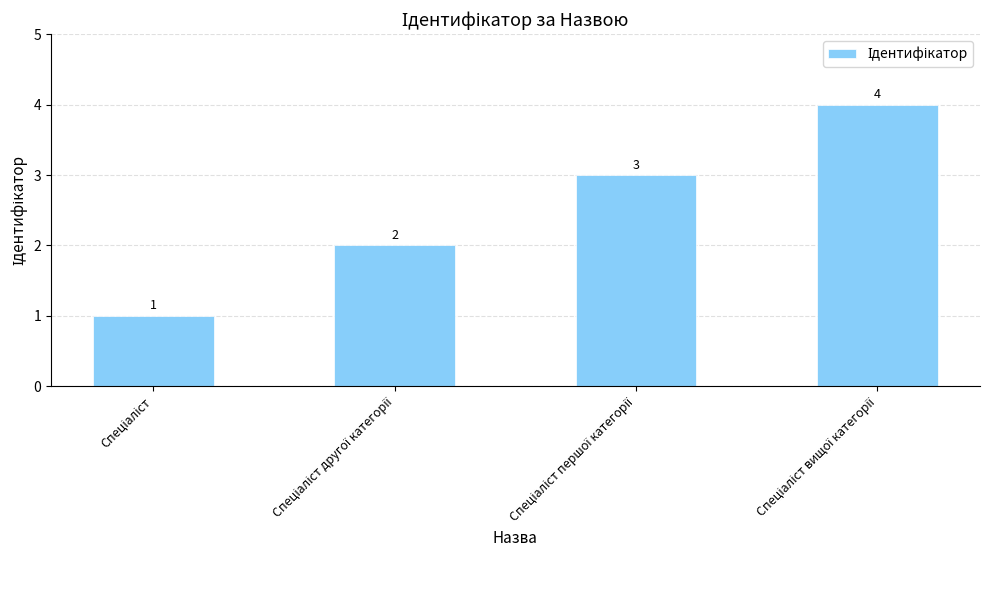

Reading left to right, transcribe all the data shown in this chart.

1	2	3	4